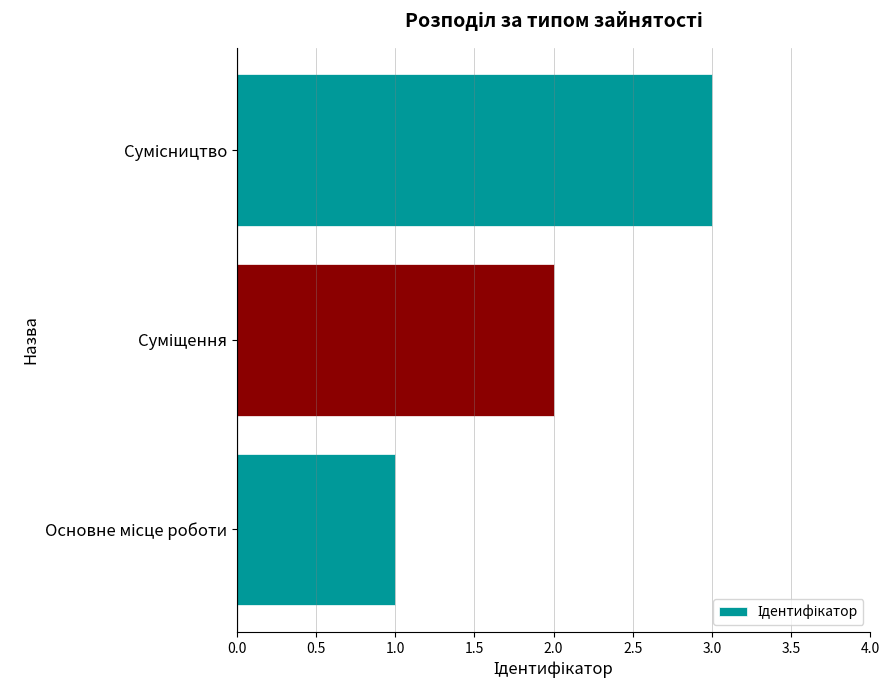

Are the bars horizontal?

Yes